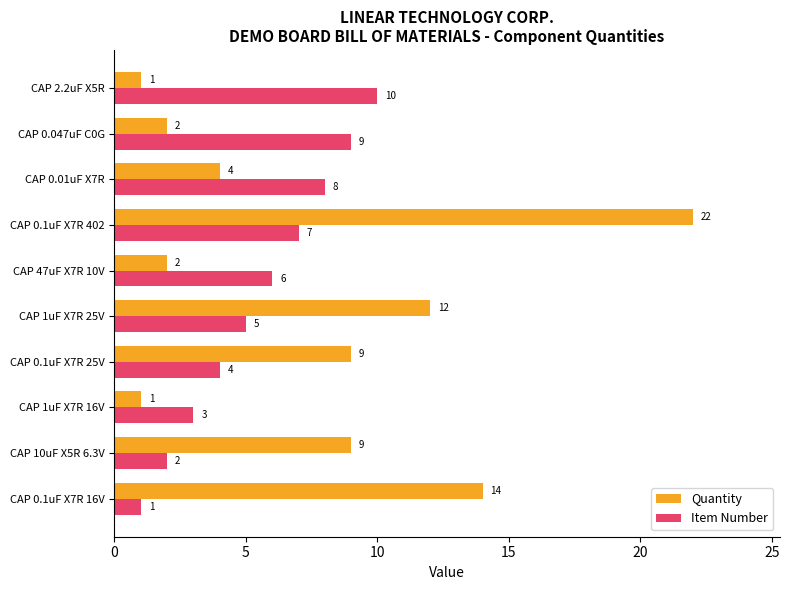

What is the difference between the maximum and second lowest values in the Item Number series?

8